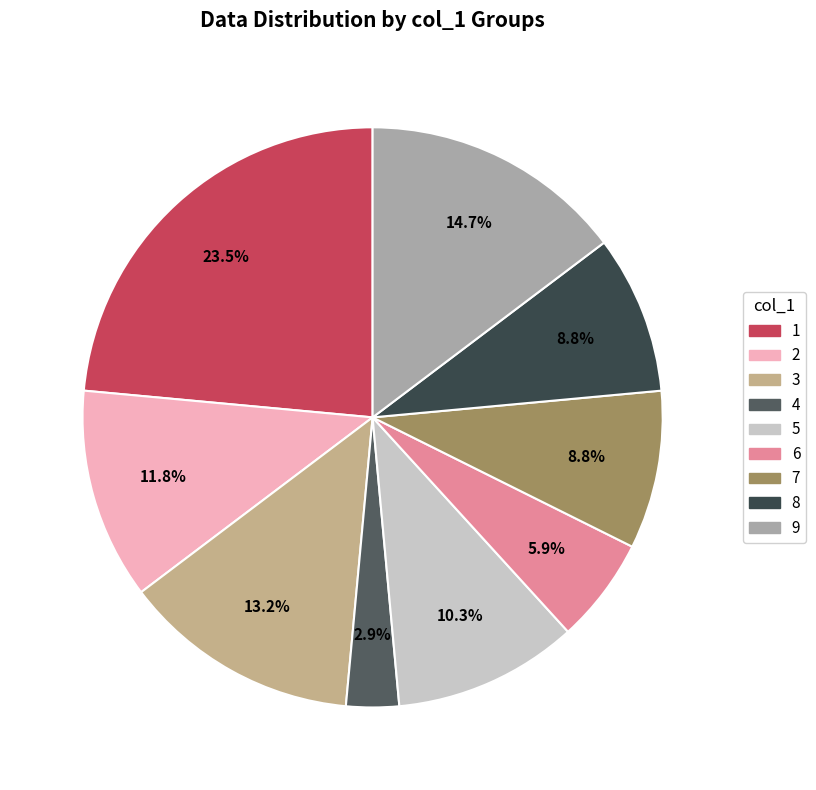

To the nearest percent, what is the difference between the largest and smallest slice percentages?

21%